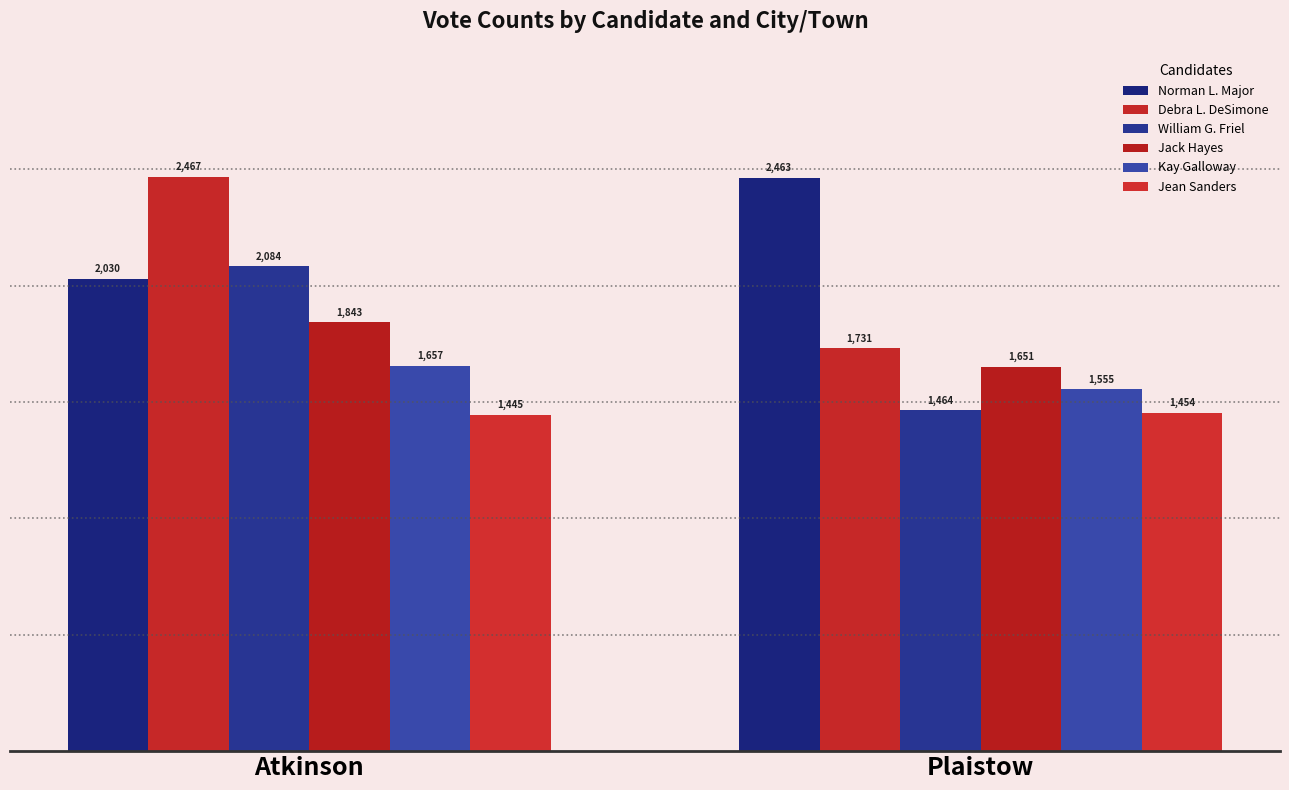

How many bars are there in total?

12